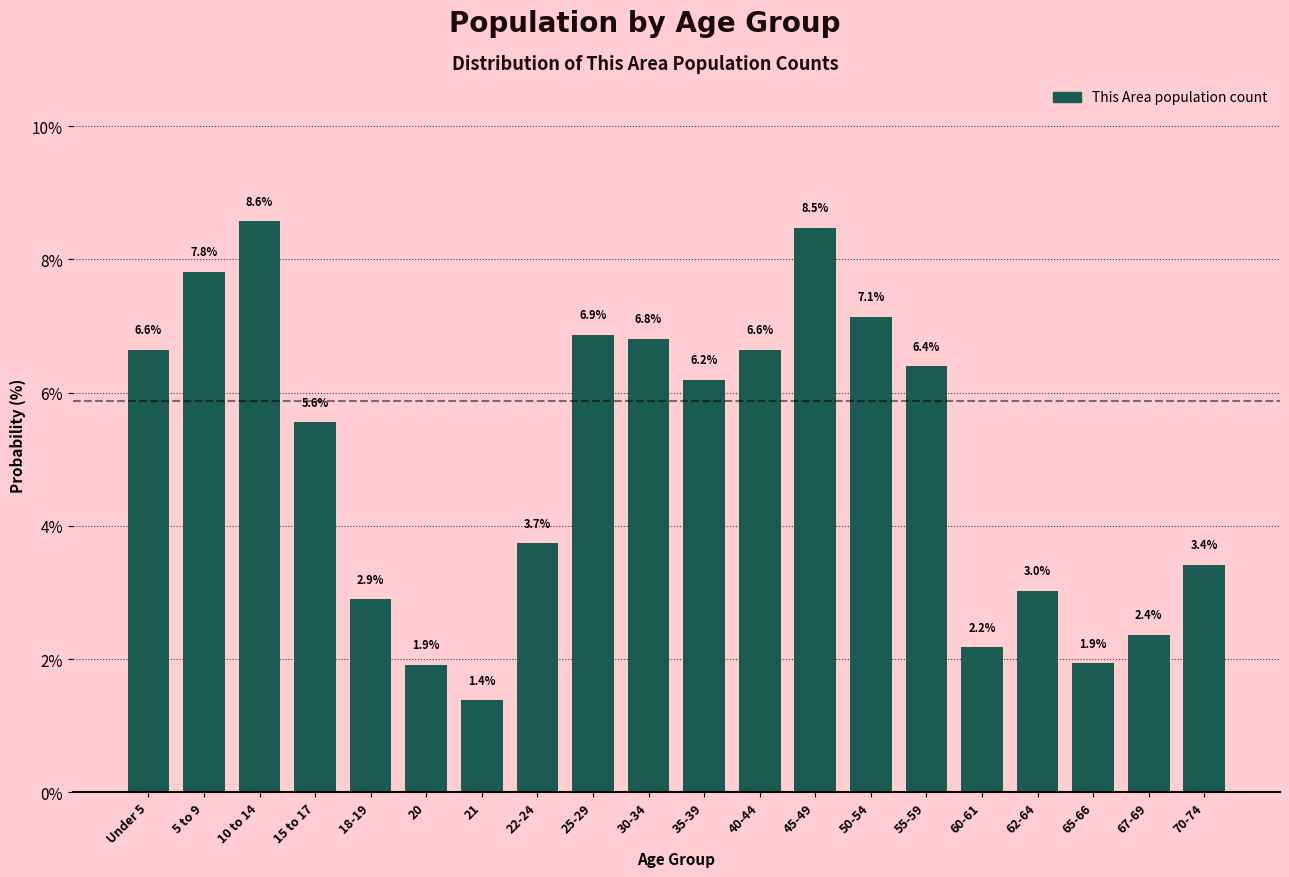

Reading left to right, extract all data points from this chart.

Under 5=6.6	5 to 9=7.8	10 to 14=8.6	15 to 17=5.6	18-19=2.9	20=1.9	21=1.4	22-24=3.7	25-29=6.9	30-34=6.8	35-39=6.2	40-44=6.6	45-49=8.5	50-54=7.1	55-59=6.4	60-61=2.2	62-64=3.0	65-66=1.9	67-69=2.4	70-74=3.4